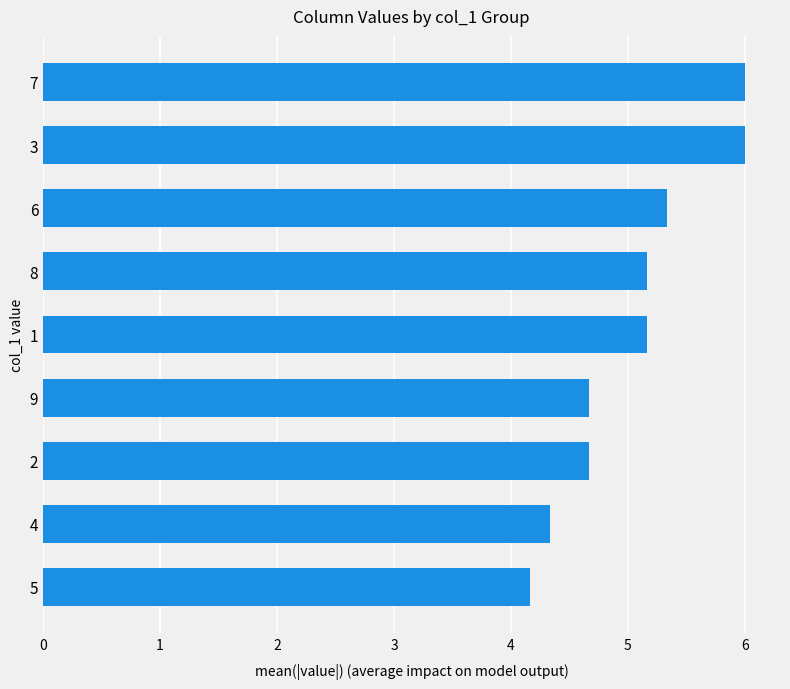

What is the greatest value displayed?

6.0